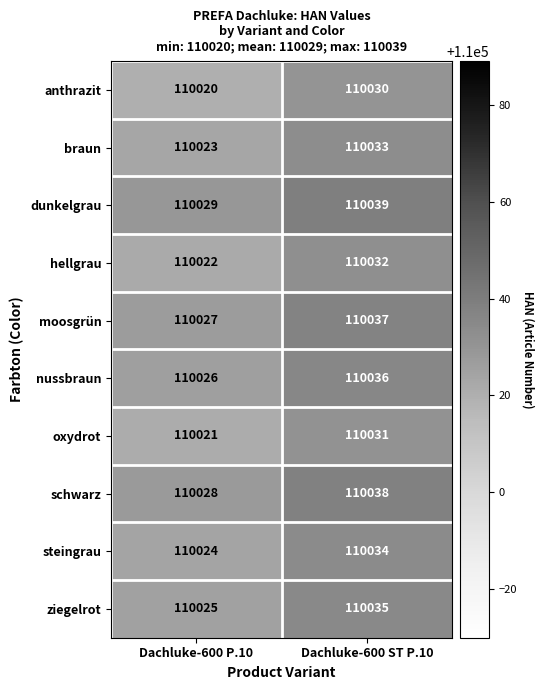

List the series in order of their peak value, lowest first.

anthrazit, oxydrot, hellgrau, braun, steingrau, ziegelrot, nussbraun, moosgrün, schwarz, dunkelgrau